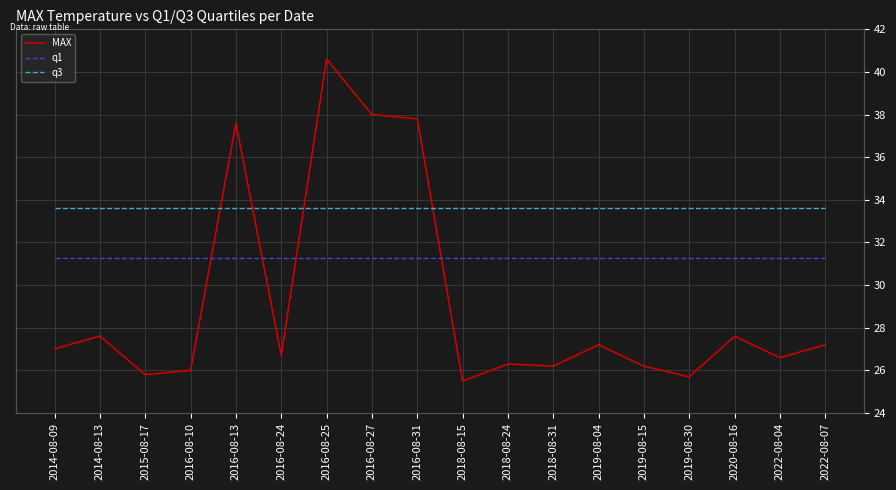

Count the number of categories in the chart.

18